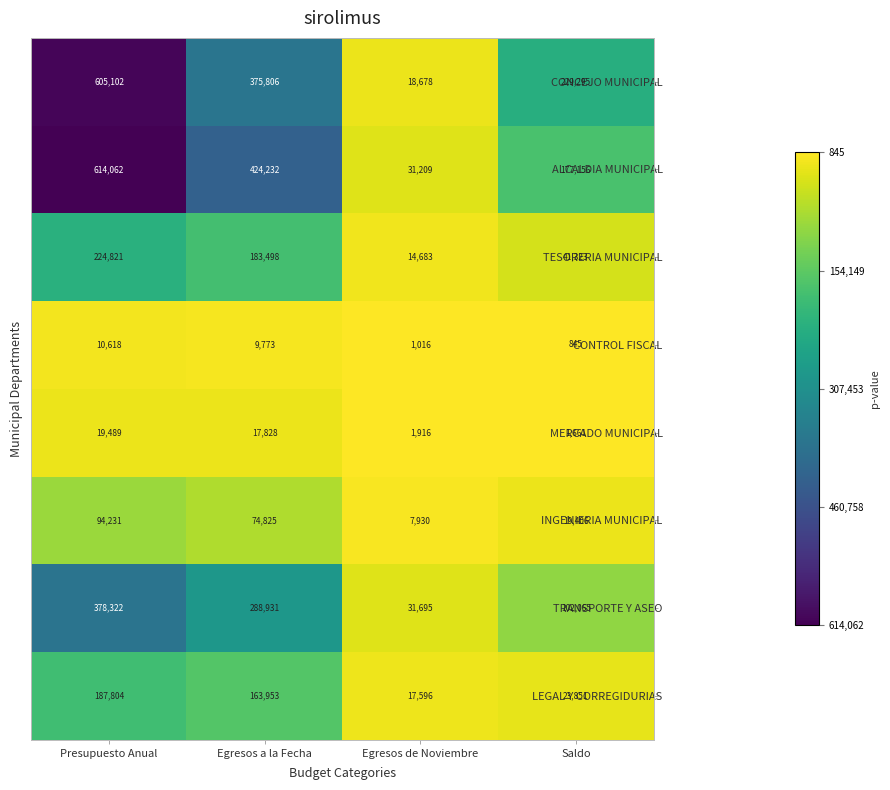

How many distinct data groups are displayed?

8